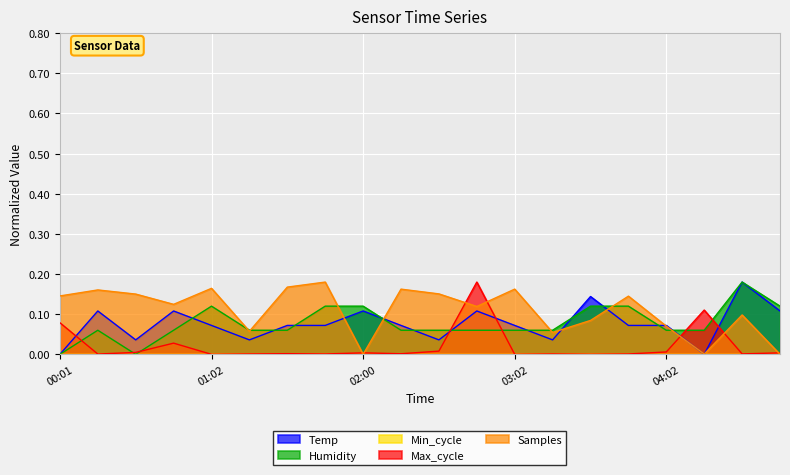

How many lines are shown in the chart?

5